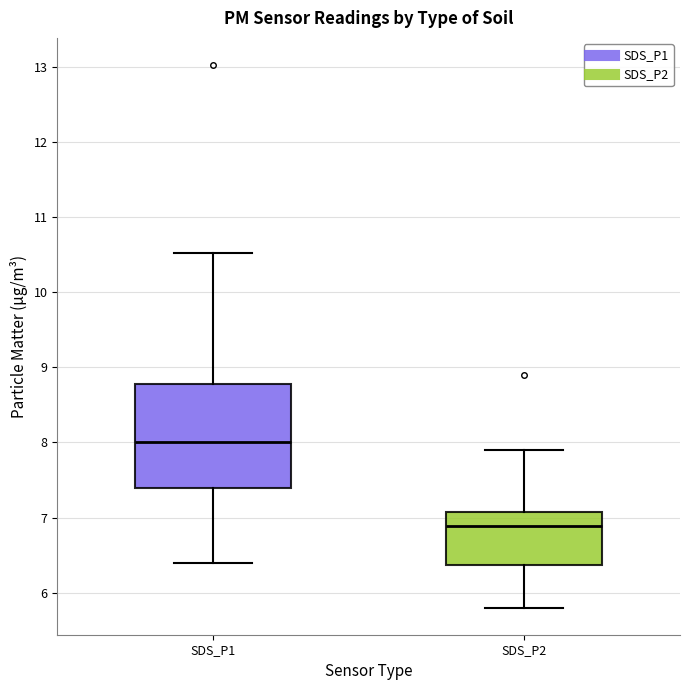

Comparing the boxes themselves (not the whiskers), which one is the tallest?

SDS_P1